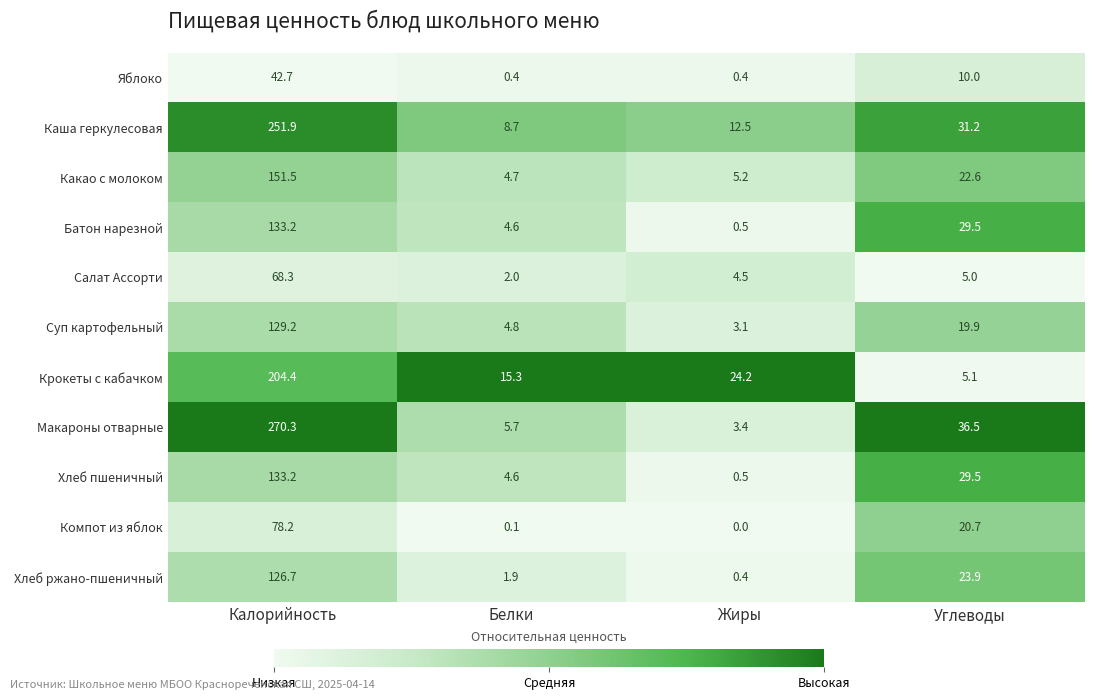

What is the difference between the Крокеты с кабачком values at Белки and Калорийность?

189.1